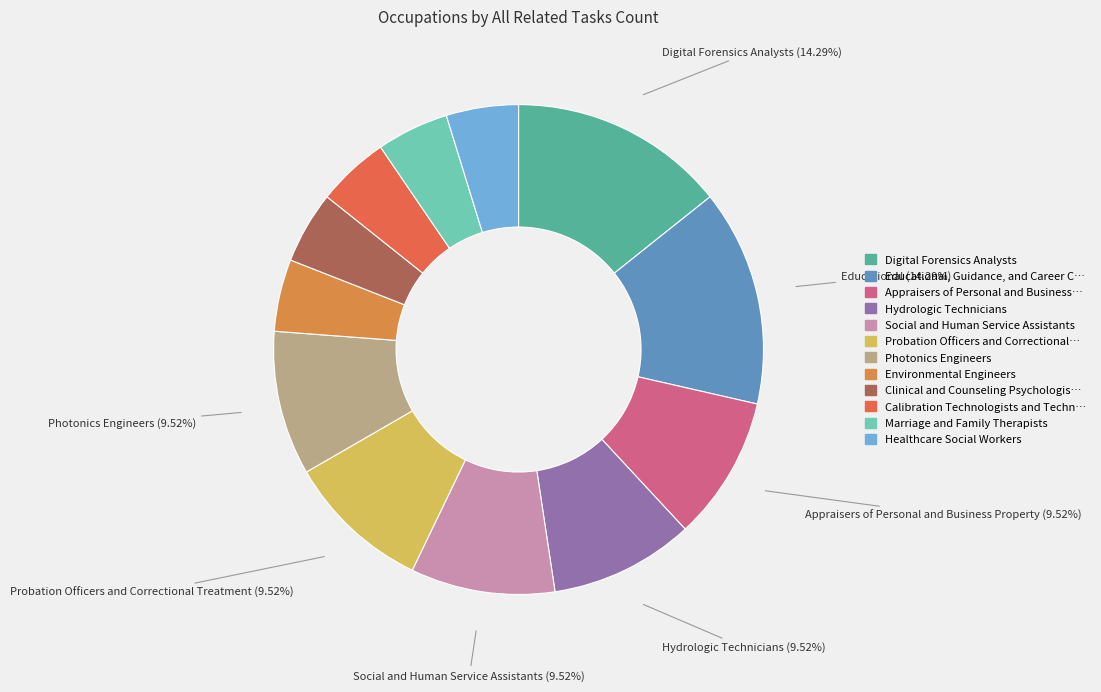

To the nearest percent, what is the difference between the largest and smallest slice percentages?

10%